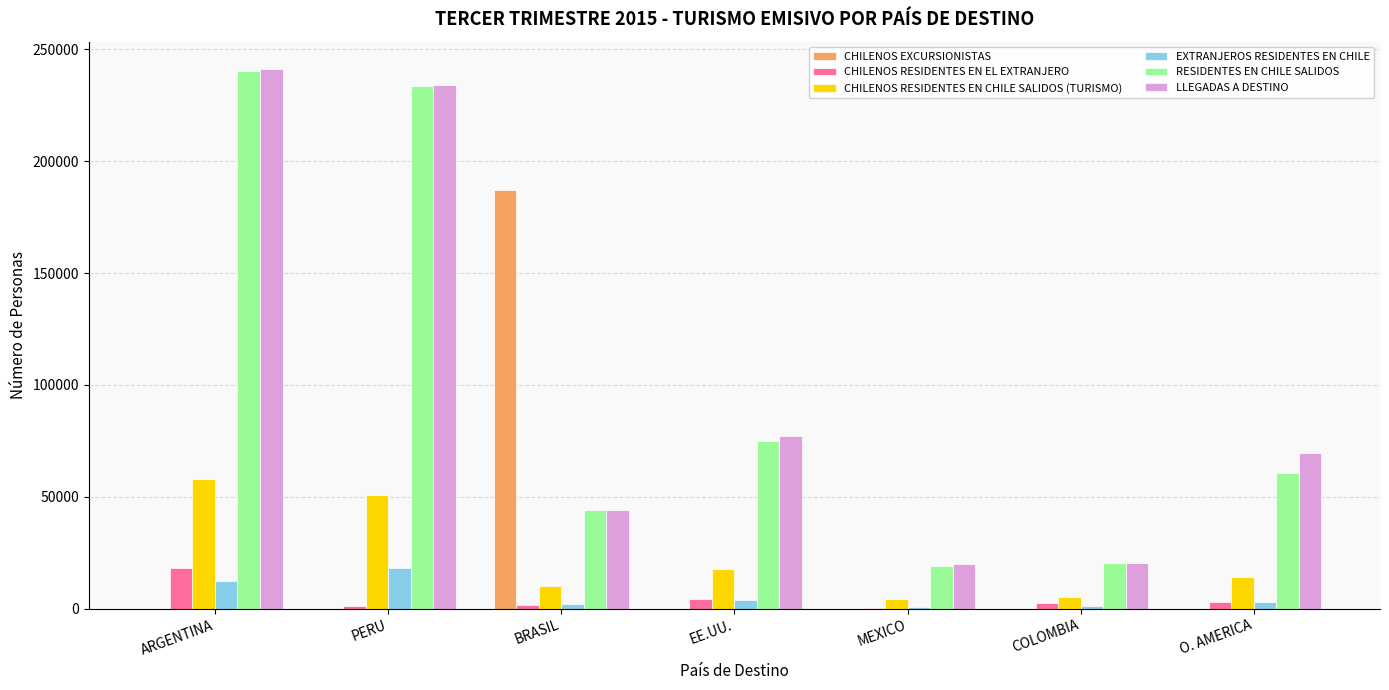

What are all the series names shown in the legend?

CHILENOS EXCURSIONISTAS, CHILENOS RESIDENTES EN EL EXTRANJERO, CHILENOS RESIDENTES EN CHILE SALIDOS (TURISMO), EXTRANJEROS RESIDENTES EN CHILE, RESIDENTES EN CHILE SALIDOS, LLEGADAS A DESTINO